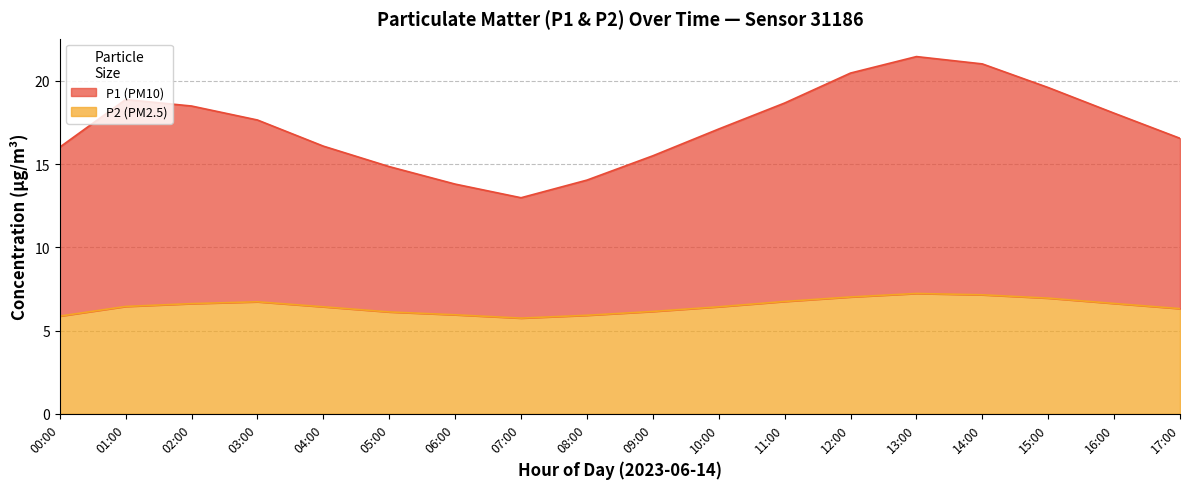

What is the difference between the second highest and minimum values in the P2 series?

1.4